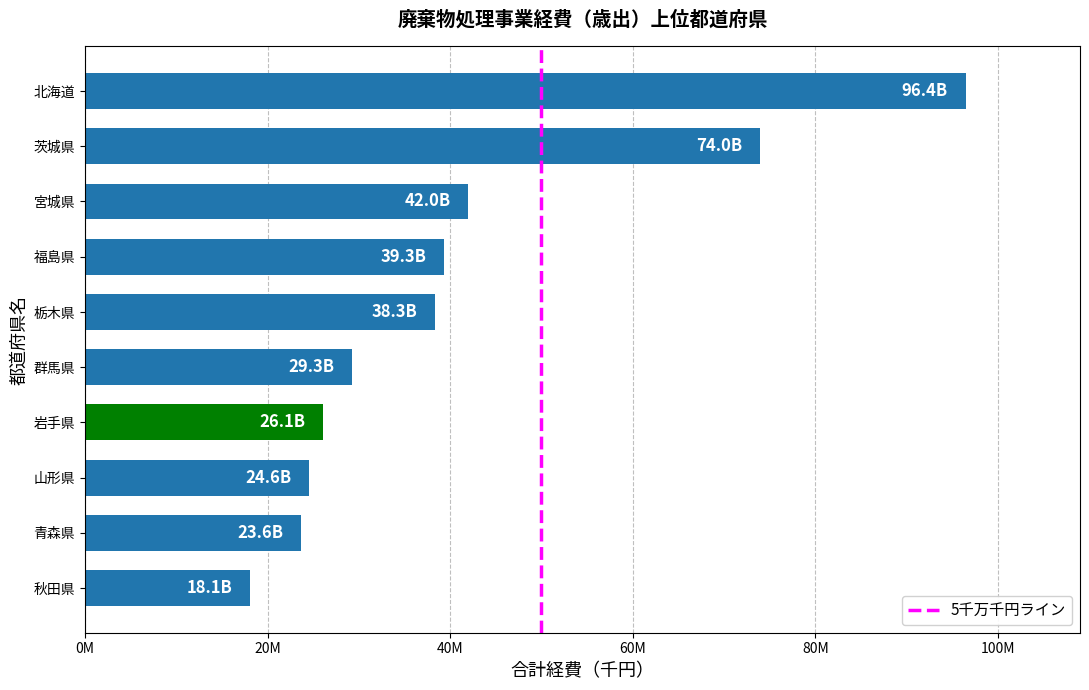

What is the difference between the maximum and second lowest values?

72792755